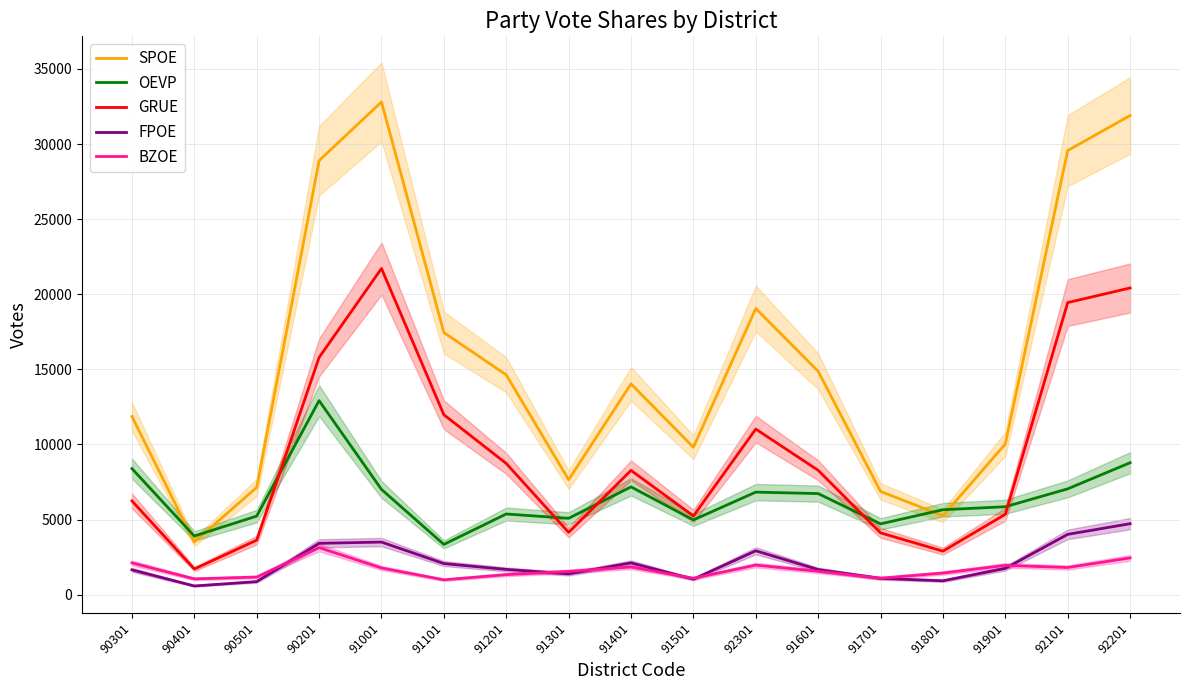

At which category does GRUE reach its first local peak?

91001